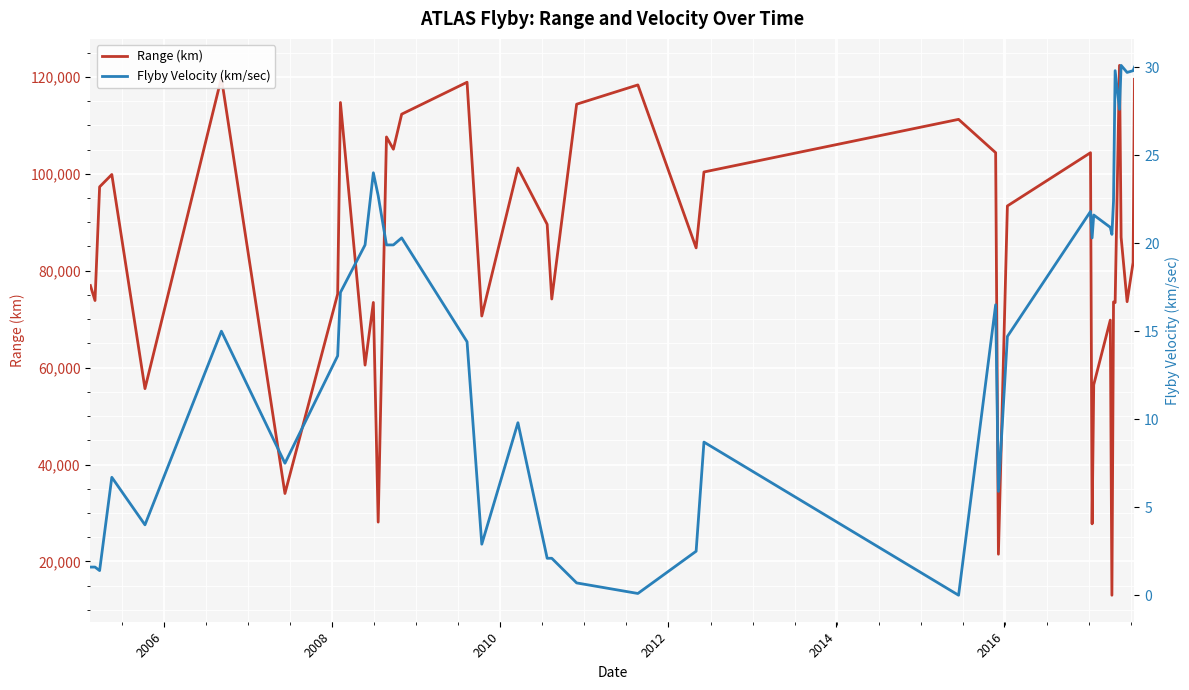

True or false: Range (km) and Flyby Velocity (km/sec) cross at least once.

False